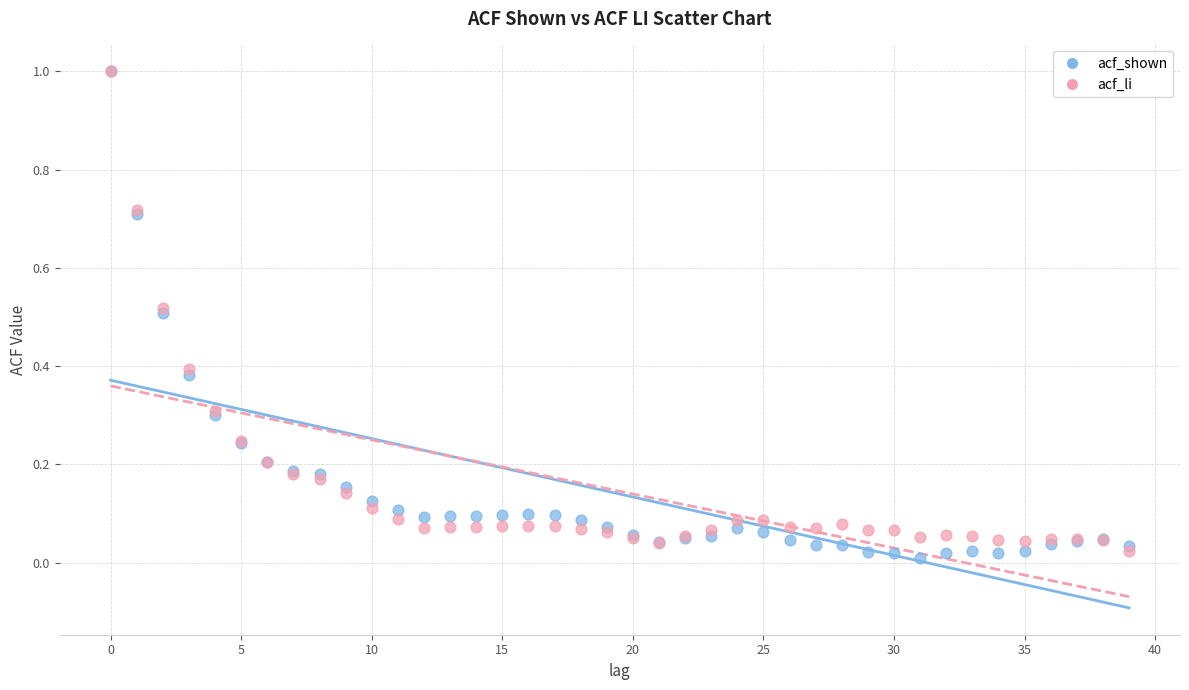

Which series reaches the minimum Y coordinate?

acf_shown